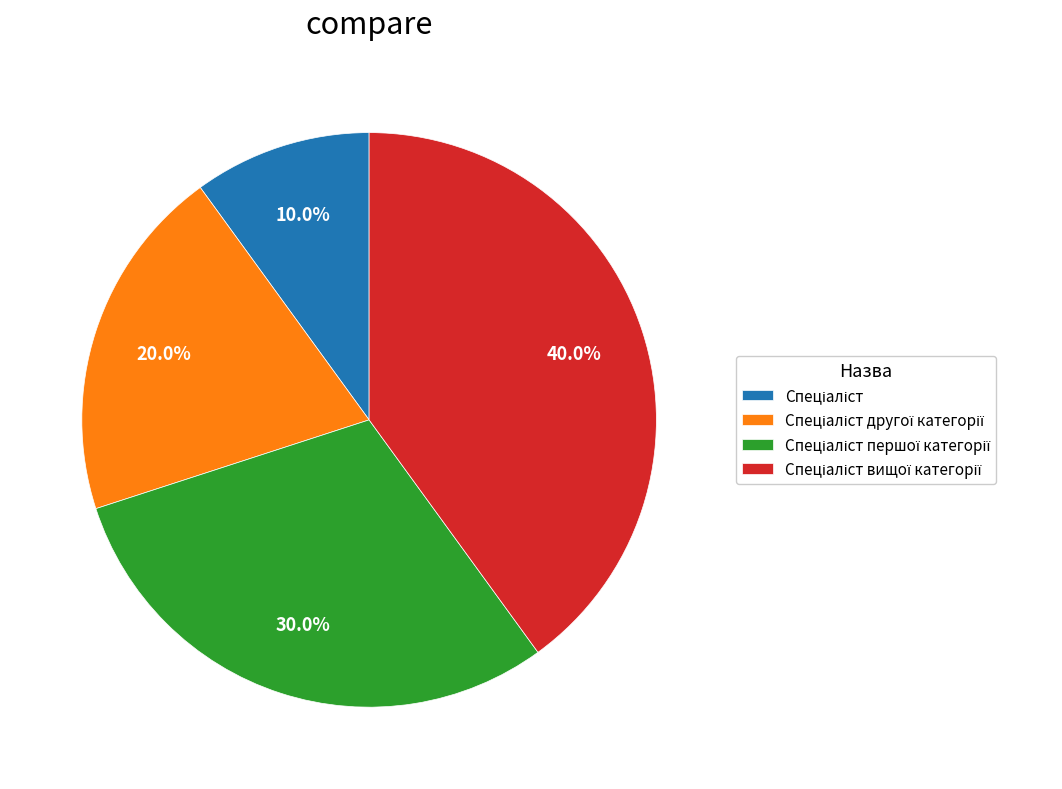

Does any single category account for the majority?

No